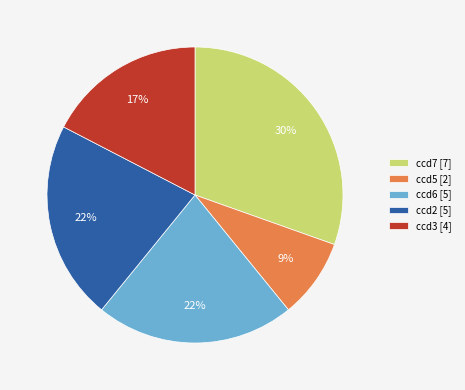

How many segments does this pie chart have?

5